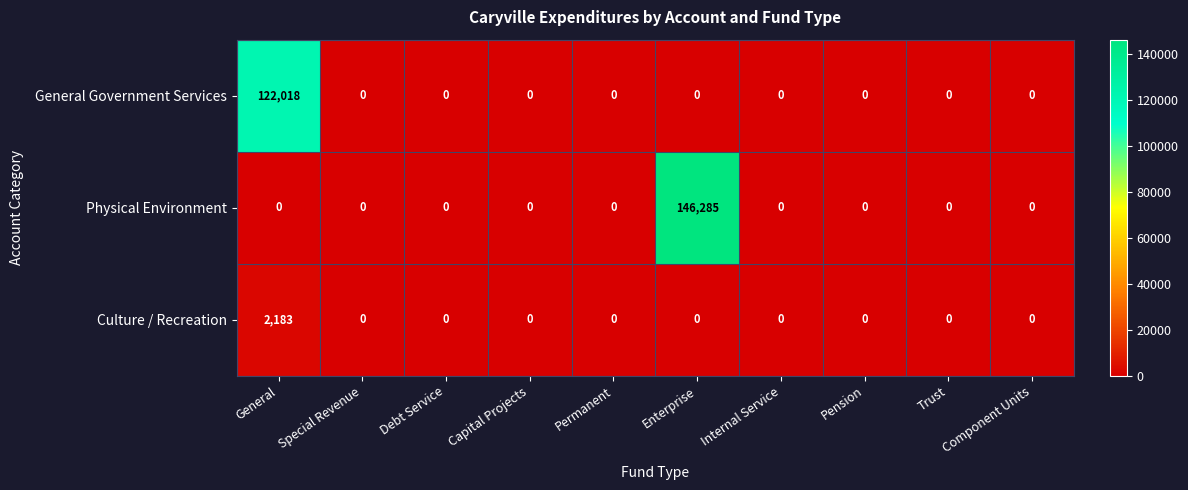

Which series has the largest total across all categories?

Physical Environment